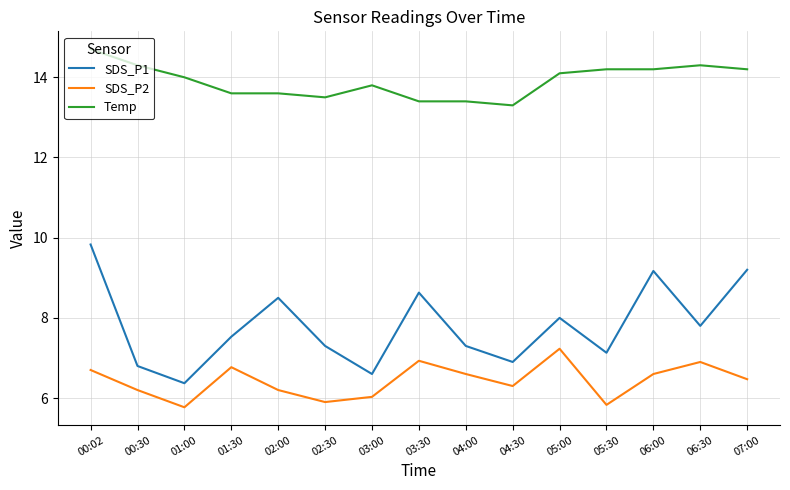

What are all the series names shown in the legend?

SDS_P1, SDS_P2, Temp